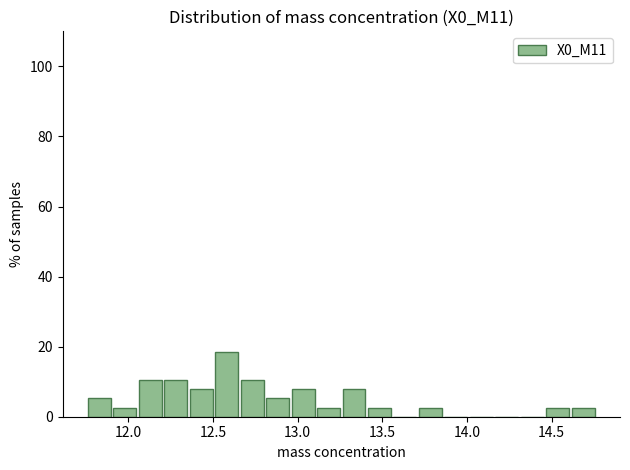

Read against the x-axis, roughly where is the centre of the tallest bar?

12.60